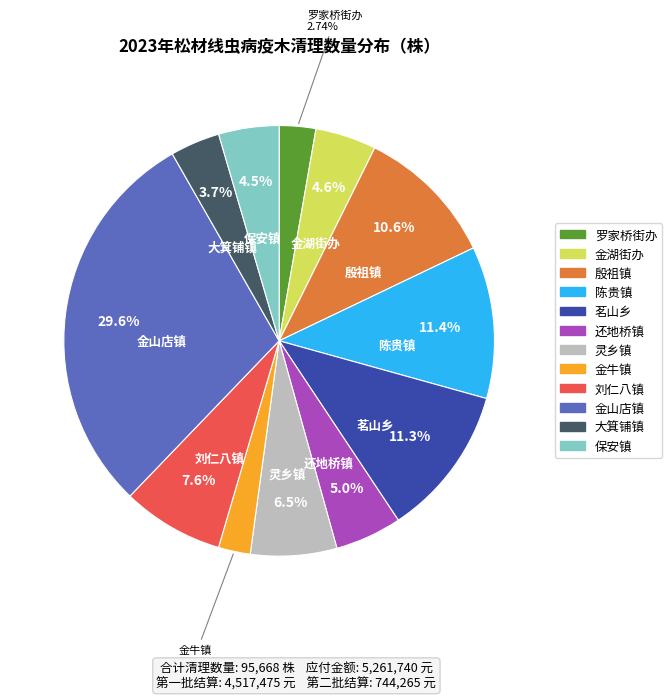

How many slices are in this pie chart?

12